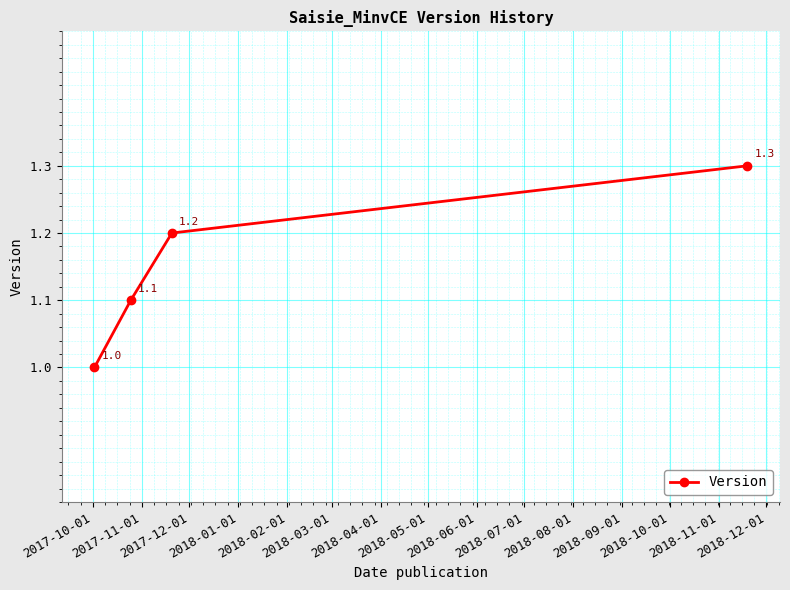

True or false: there are more than 2 points higher than both neighbors.

False